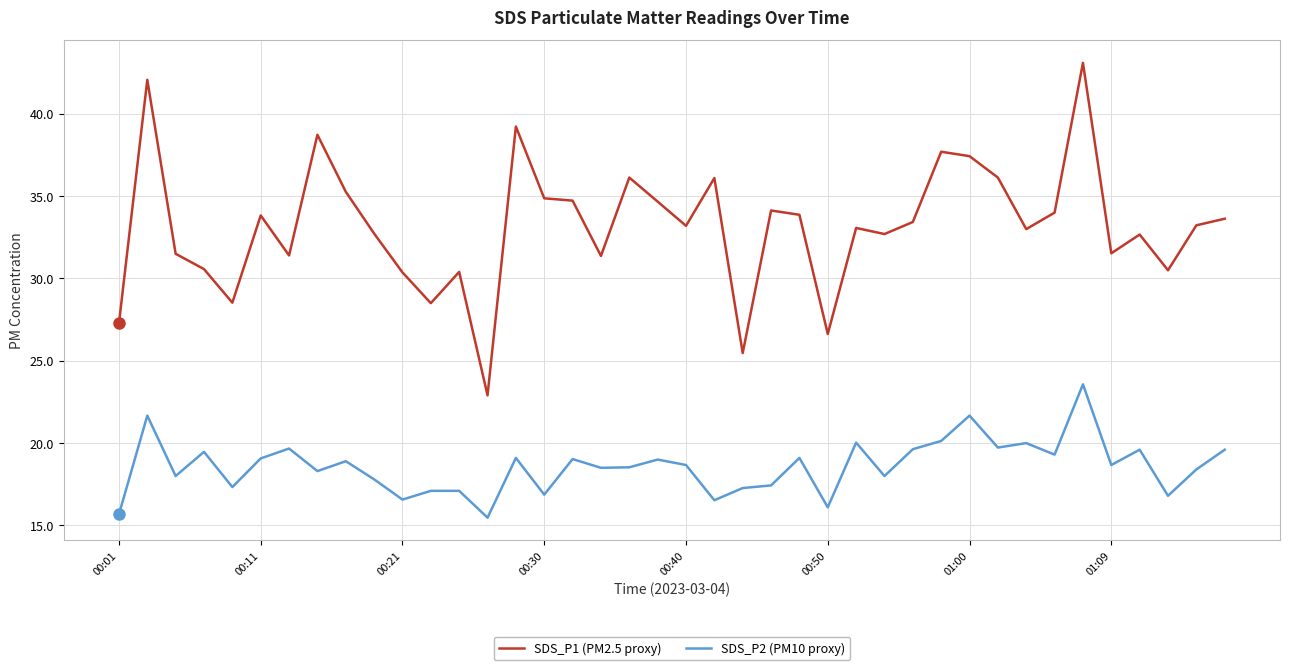

True or false: SDS_P1 (PM2.5 proxy) and SDS_P2 (PM10 proxy) intersect in this chart.

False